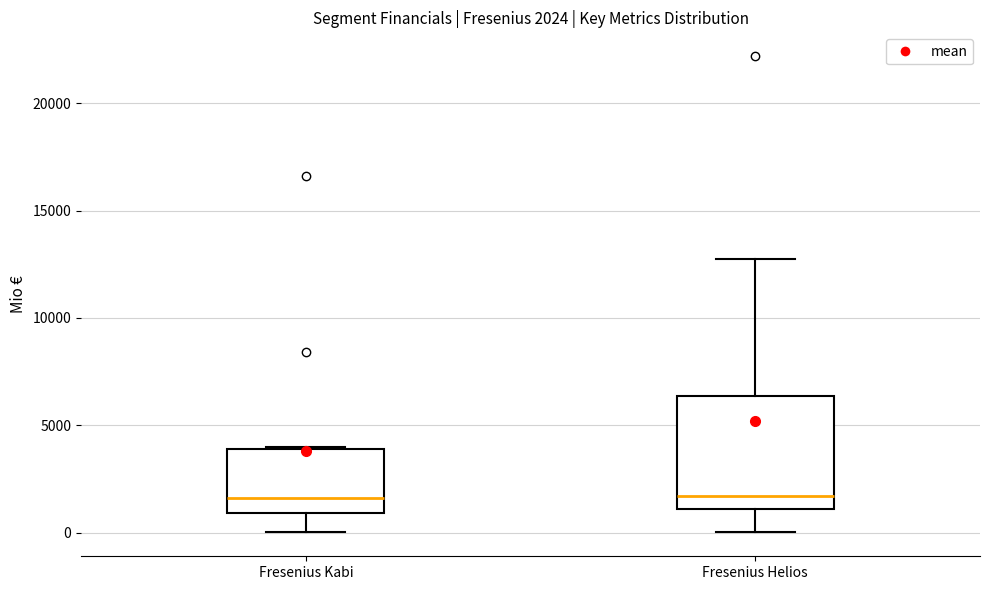

Which box is the tallest, from its lower edge to its upper edge?

Fresenius Helios